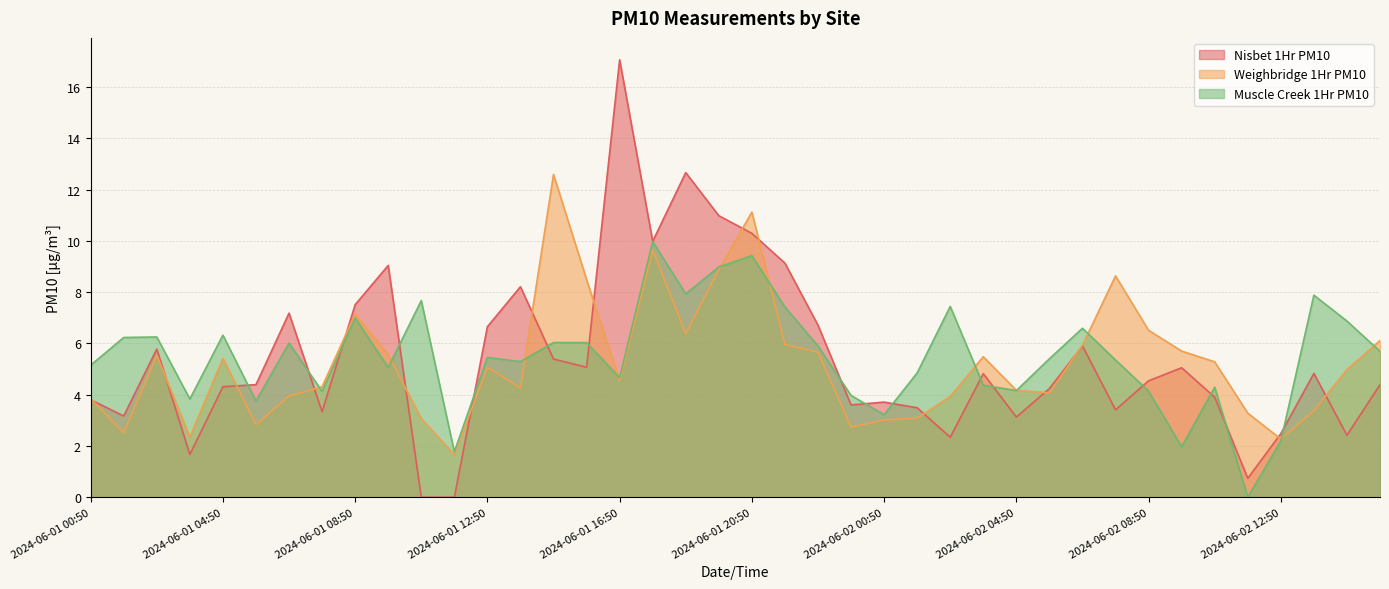

What is the sum of the Muscle Creek 1Hr PM10 values at 2024-06-01 08:50 and 2024-06-02 00:50?

10.2